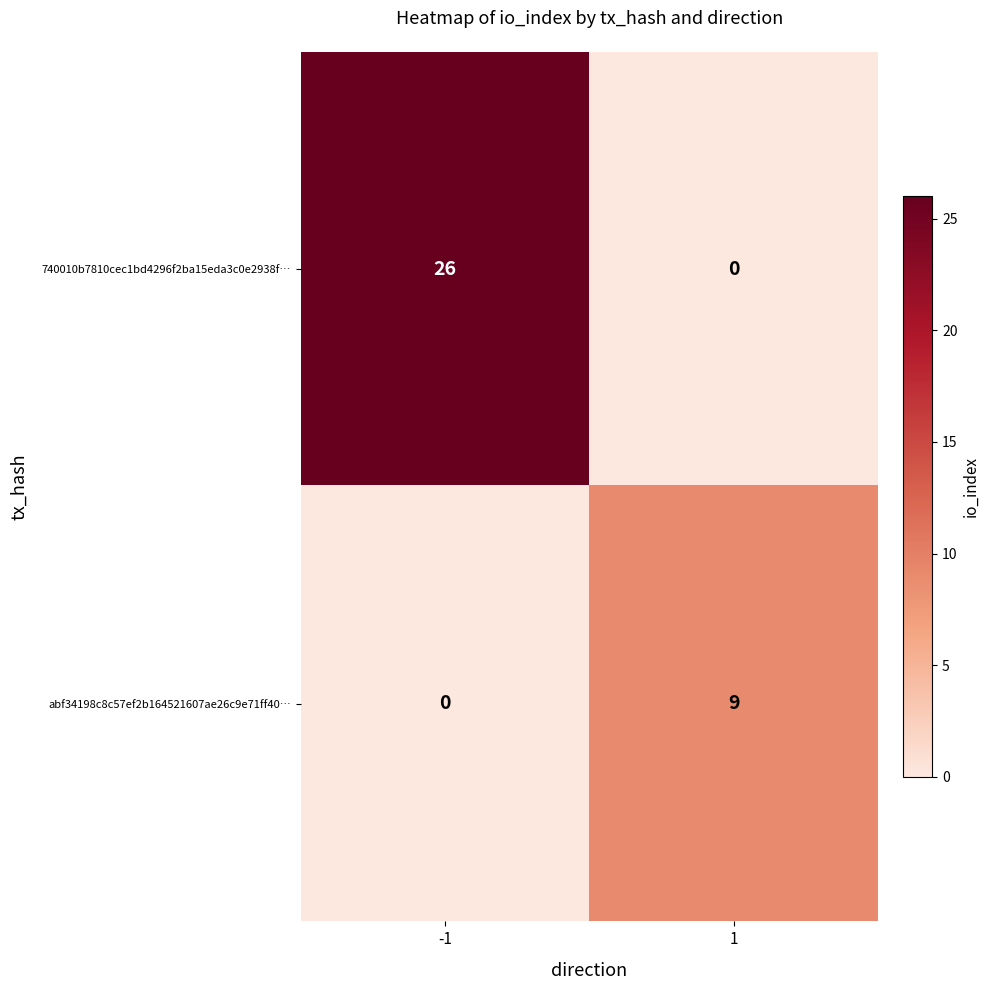

The value of abf34198c8c57ef2b164521607ae26c9e71ff40… at 1 is 16. True or false?

False